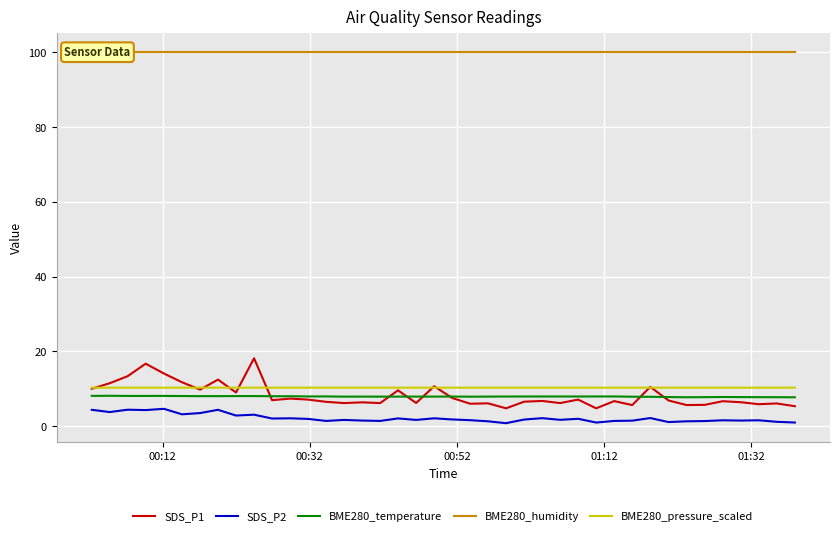

What is the maximum value for SDS_P2?

4.7